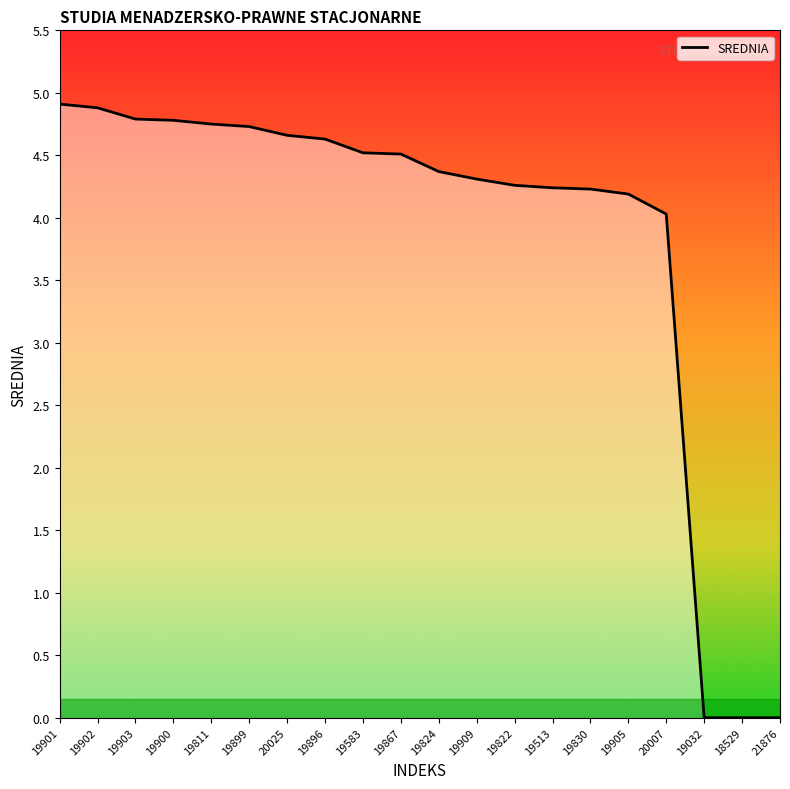

What position from the right is 19811?

16